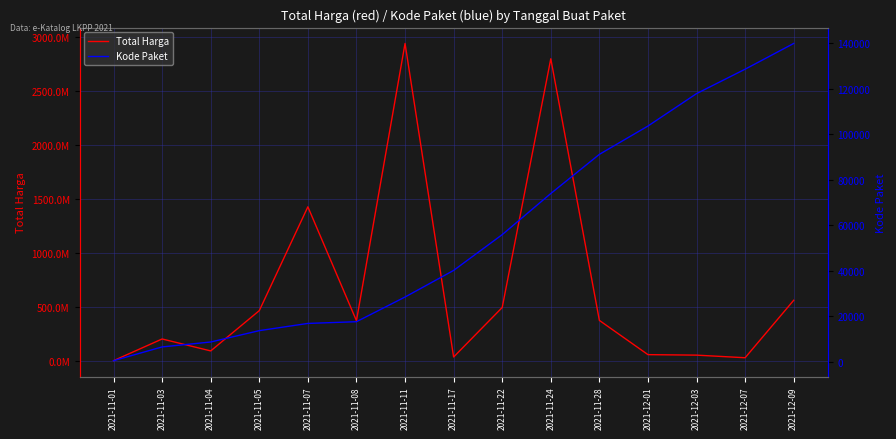

True or false: Total Harga has a value of 783294880 at 2021-11-05.

False